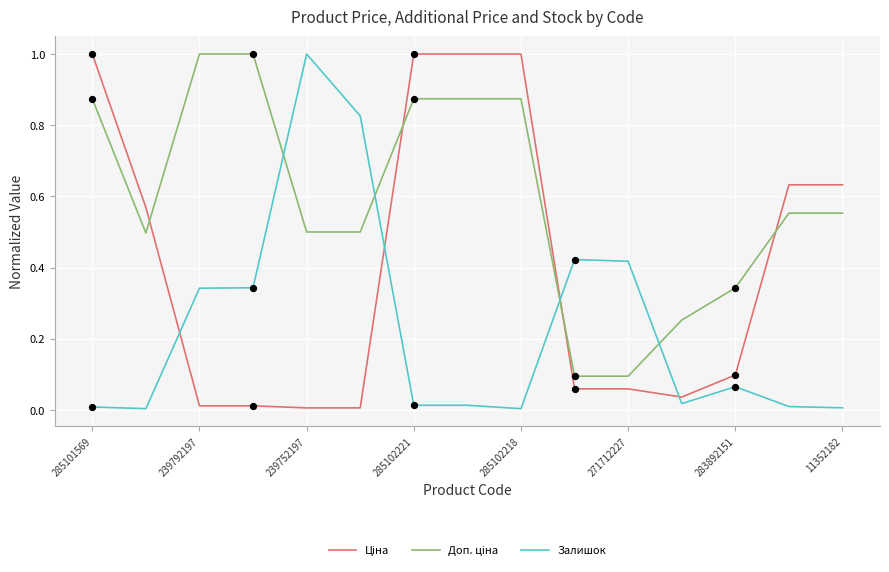

What is the maximum value for Залишок?

1.0